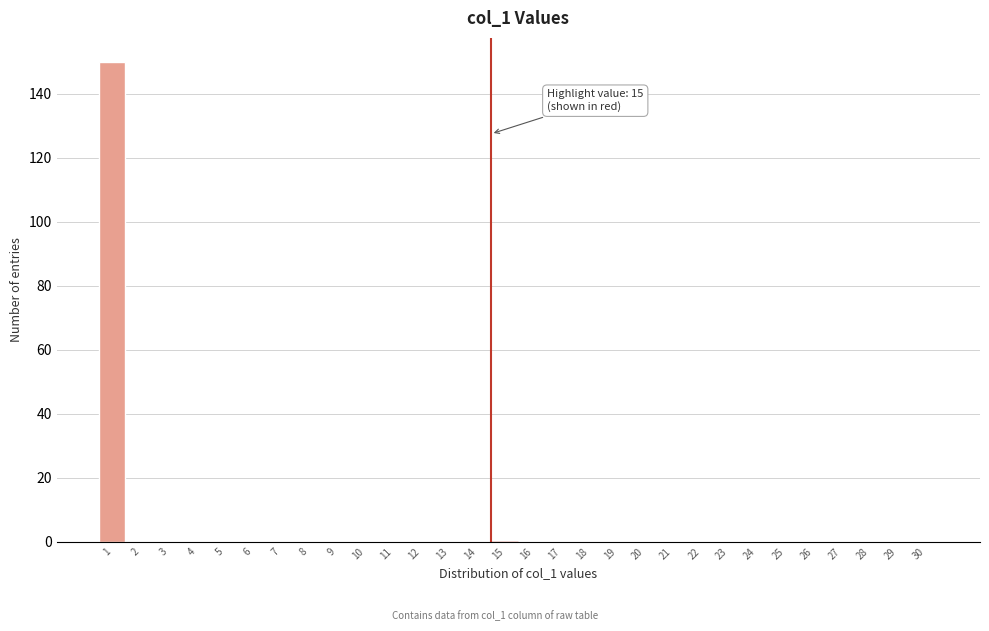

Reading left to right, extract all data points from this chart.

1=150	2=0	3=0	4=0	5=0	6=0	7=0	8=0	9=0	10=0	11=0	12=0	13=0	14=0	15=0	16=0	17=0	18=0	19=0	20=0	21=0	22=0	23=0	24=0	25=0	26=0	27=0	28=0	29=0	30=0